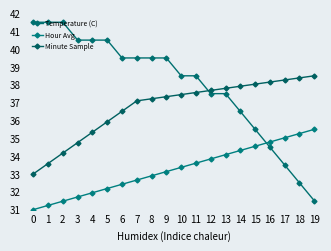

List the series in order of their peak value, lowest first.

Hour Avg, Minute Sample, Temperature (C)